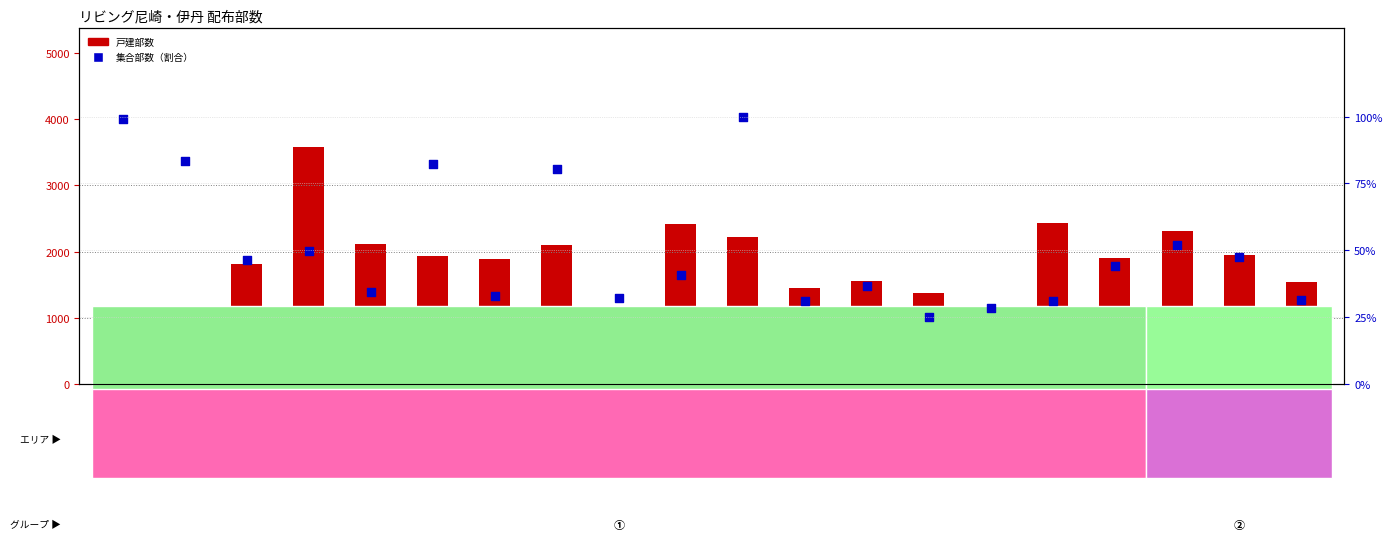

Which series has the largest total across all categories?

戸建部数